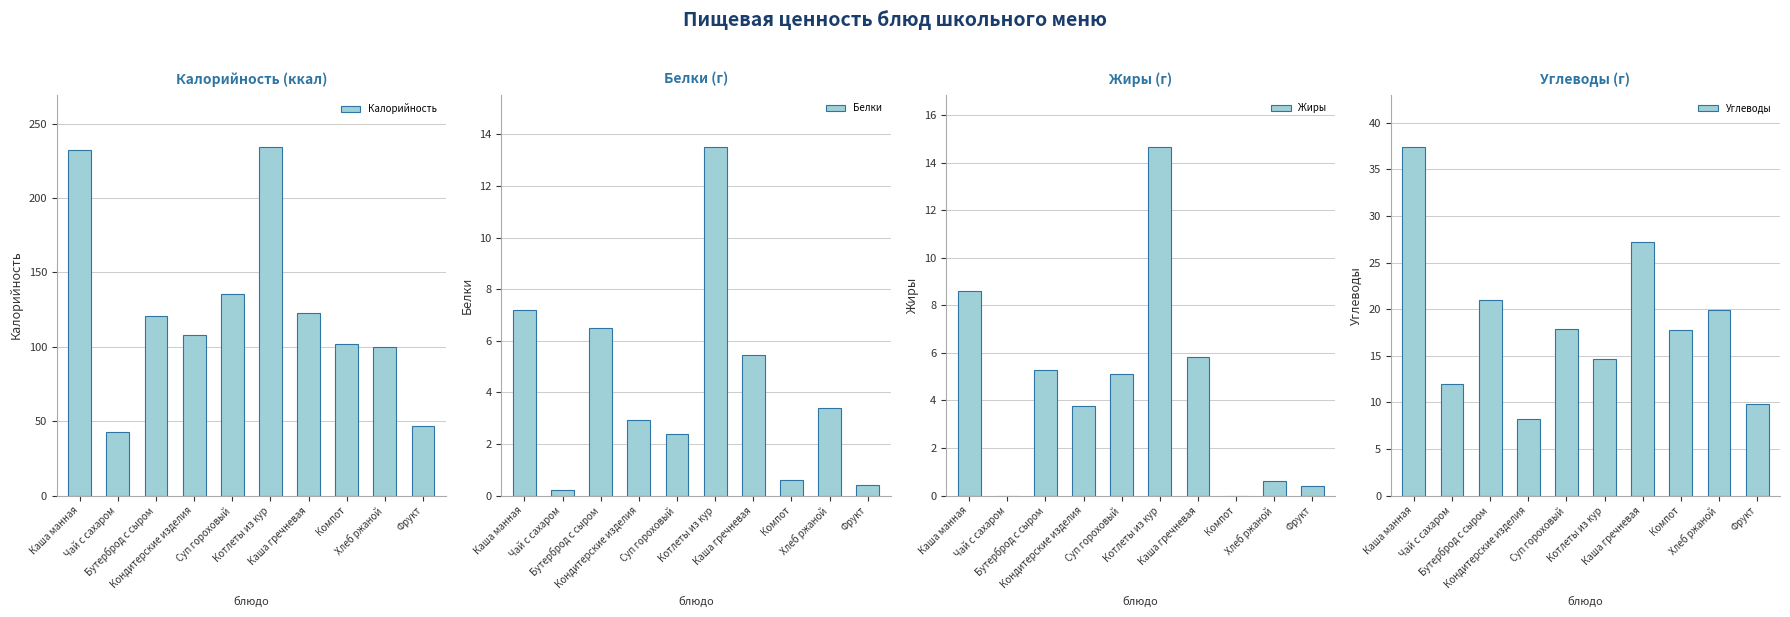

Which series has the largest total across all categories?

Калорийность